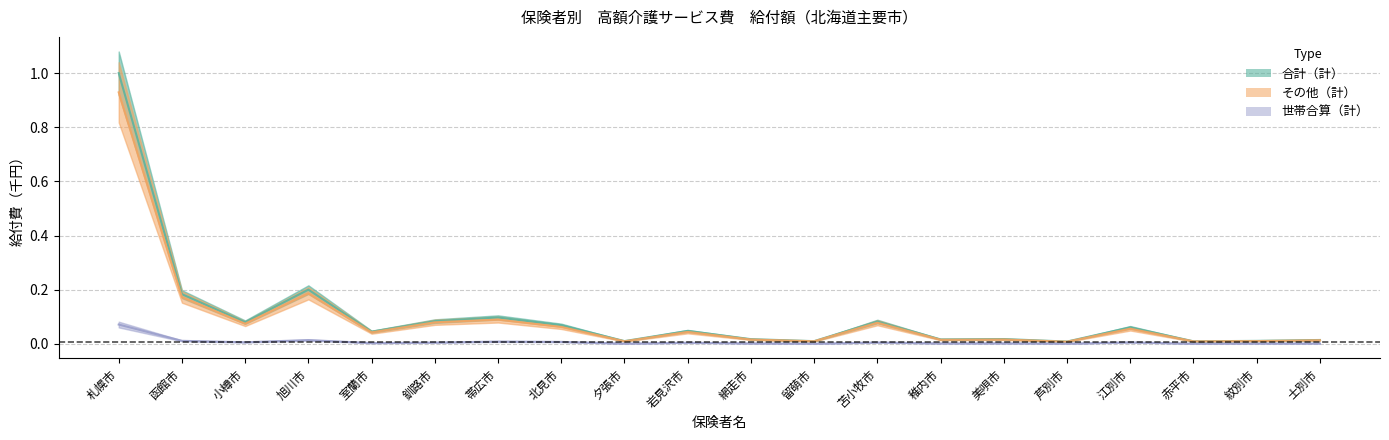

True or false: その他（計） and 世帯合算（計） cross at least once.

False